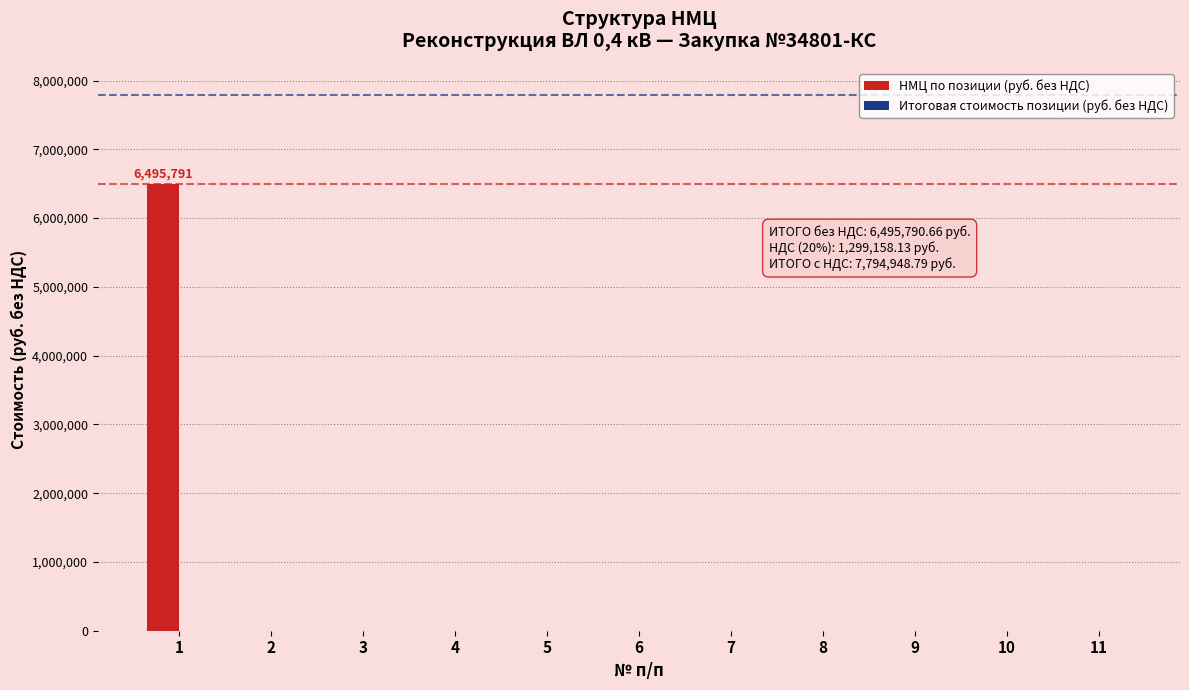

What is the sum of all values?

6495790.7